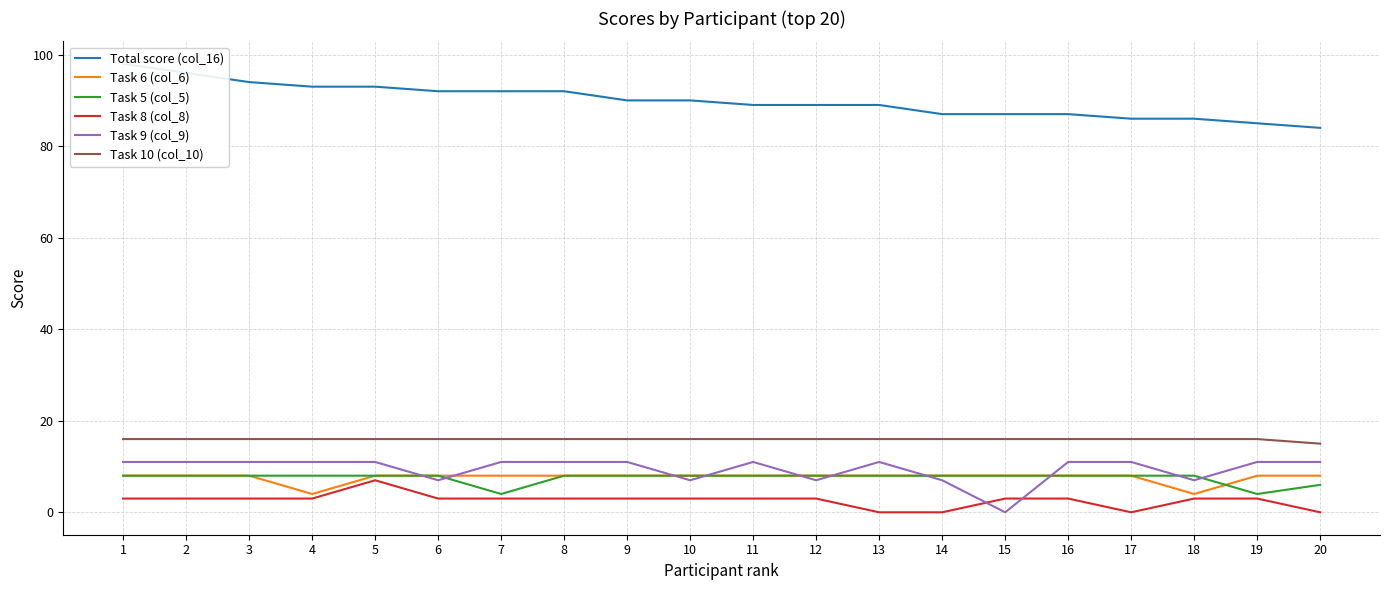

True or false: Task 10 (col_10) has a value of 5 at 3.

False